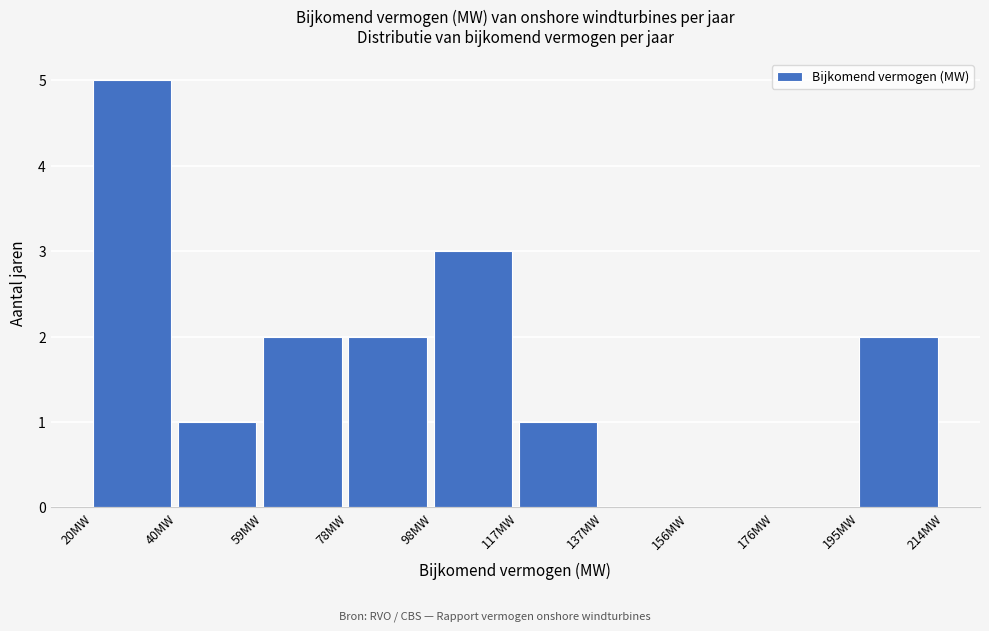

Reading left to right, transcribe this chart: for each bar, give the range it covers on the x-axis and its height. Neither the bar edges nor the heights are printed on the chart, so give them approximately, as read against the axes.

20 to 40: 5
40 to 60: 1
60 to 78: 2
78 to 98: 2
98 to 118: 3
118 to 138: 1
138 to 156: 0
156 to 176: 0
176 to 196: 0
196 to 214: 2